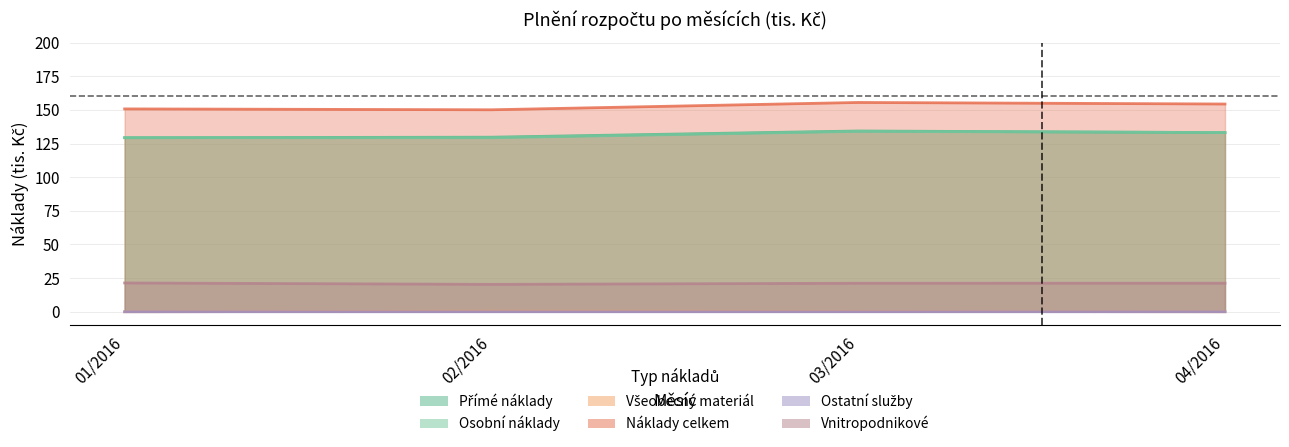

True or false: Osobní náklady has more than 1 points higher than both neighbors.

False